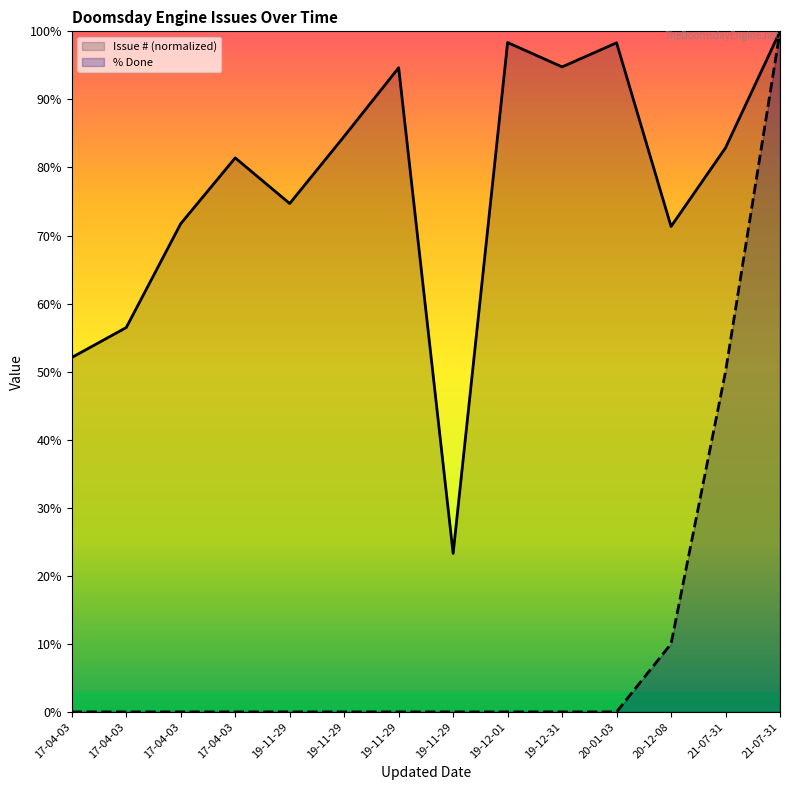

Reading right to left, transcribe all the data shown in this chart.

Issue # (normalized): 21-07-31=100.0	21-07-31=82.9	20-12-08=71.3	20-01-03=98.3	19-12-31=94.8	19-12-01=98.4	19-11-29=23.3	19-11-29=94.7	19-11-29=84.6	19-11-29=74.7	17-04-03=81.4	17-04-03=71.7	17-04-03=56.5	17-04-03=52.1
% Done: 21-07-31=100.0	21-07-31=50.0	20-12-08=10.0	20-01-03=0.0	19-12-31=0.0	19-12-01=0.0	19-11-29=0.0	19-11-29=0.0	19-11-29=0.0	19-11-29=0.0	17-04-03=0.0	17-04-03=0.0	17-04-03=0.0	17-04-03=0.0